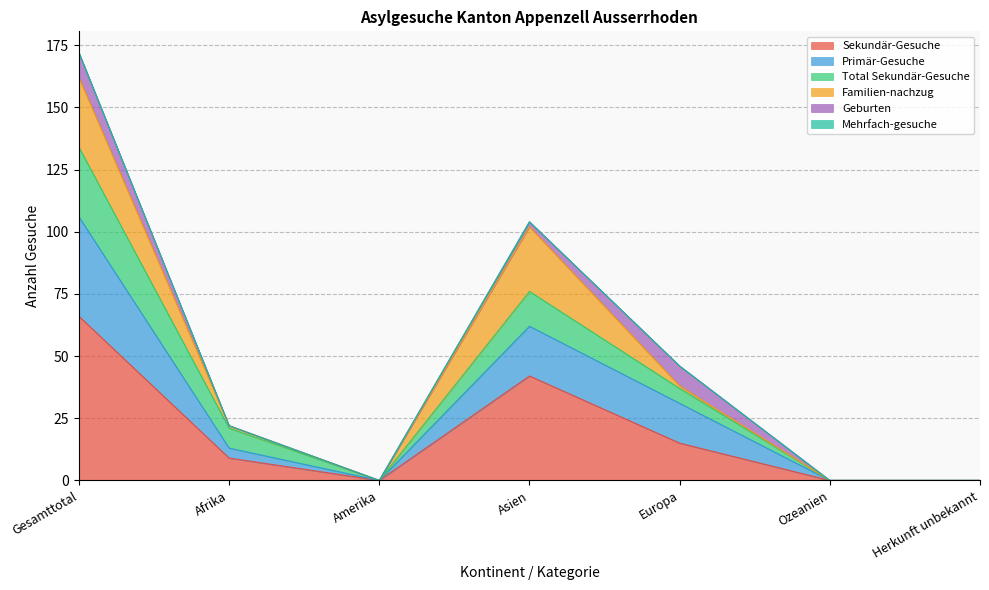

True or false: Sekundär-Gesuche has a value of -21 at Herkunft unbekannt.

False